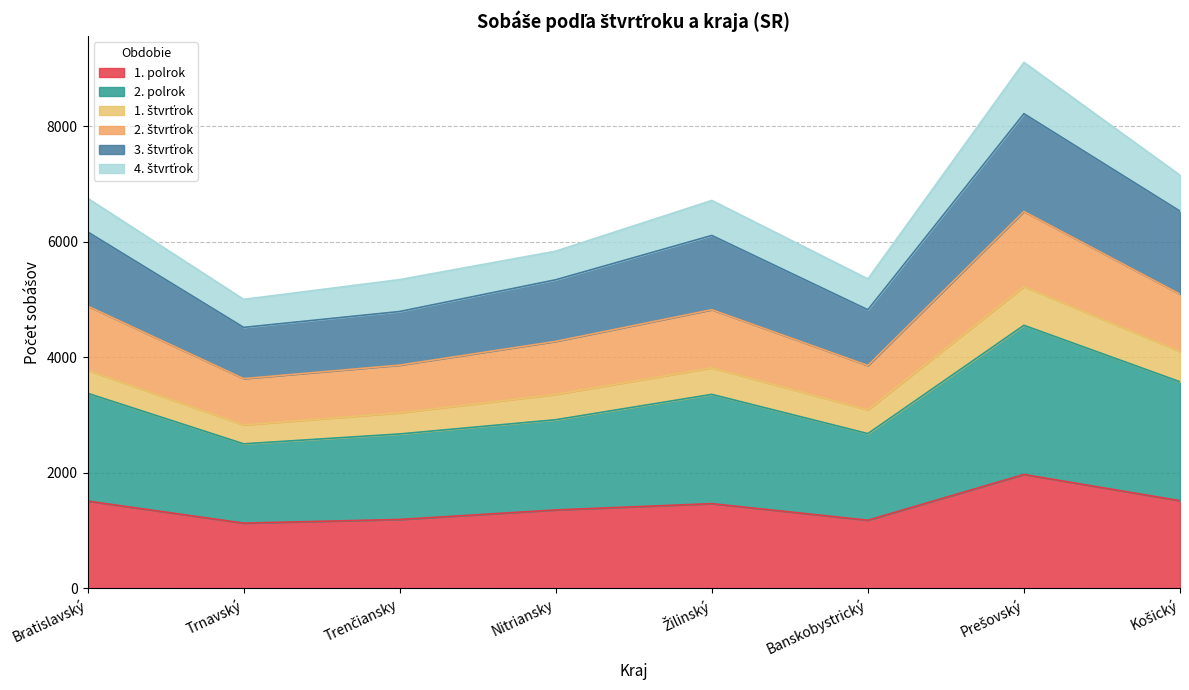

True or false: 1. štvrťrok and 3. štvrťrok intersect in this chart.

False